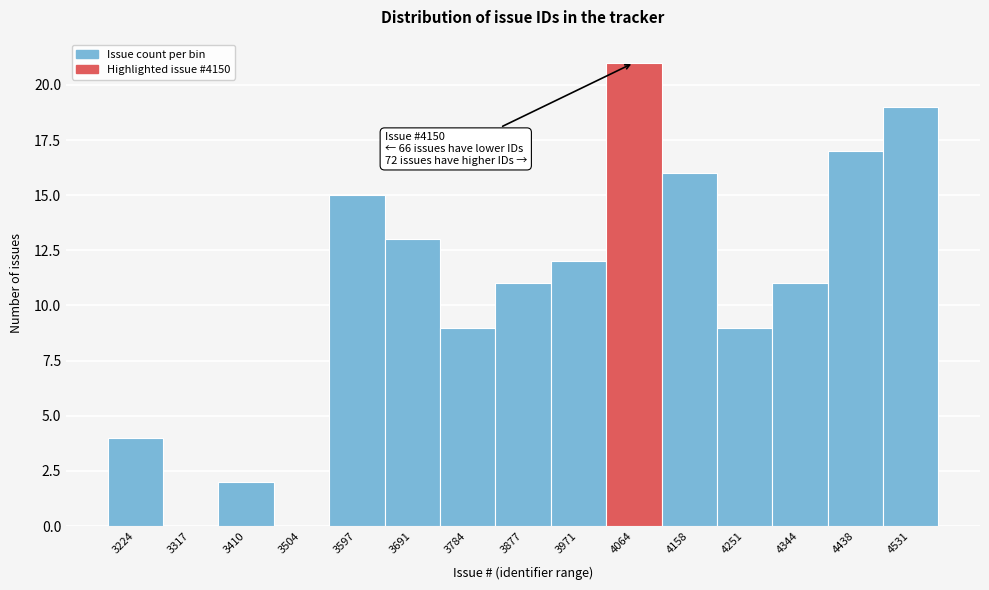

Reading left to right, extract all data points from this chart.

3224=4	3317=0	3410=2	3504=0	3597=15	3691=13	3784=9	3877=11	3971=12	4064=21	4158=16	4251=9	4344=11	4438=17	4531=19